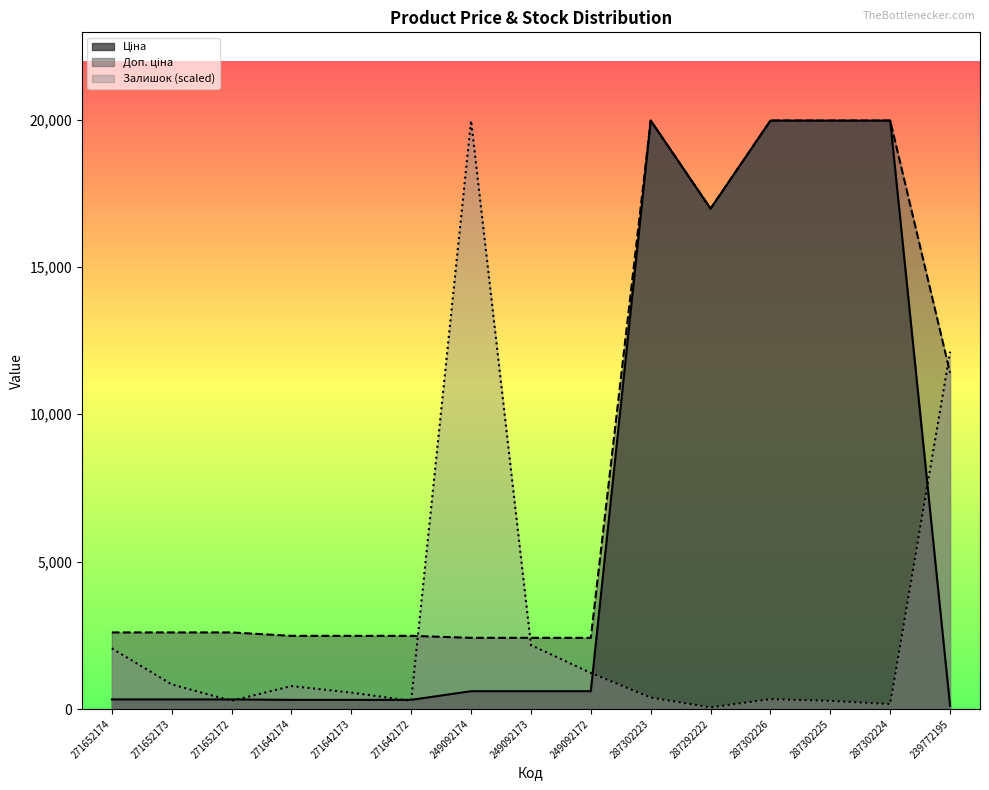

At how many categories does at least one series exceed 2111?

15